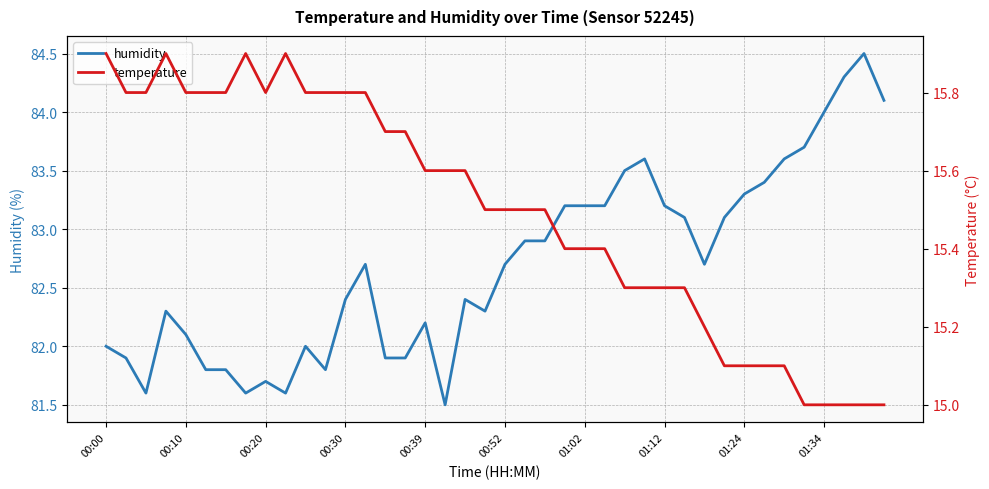

Which category has the highest value across all series?

38